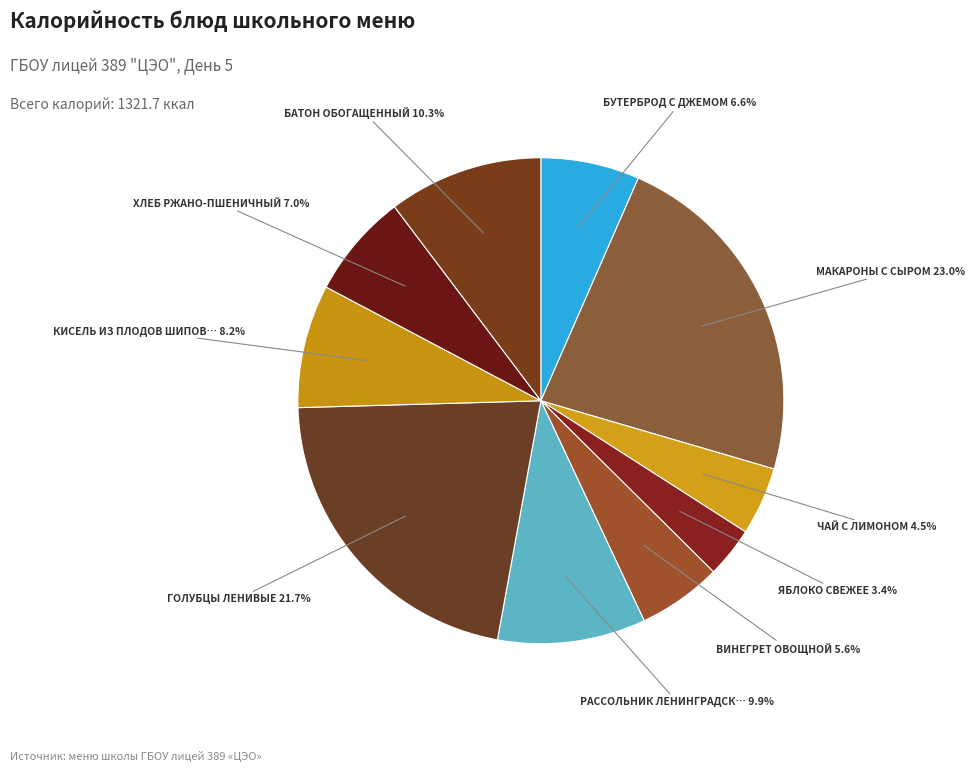

How many segments does this pie chart have?

10